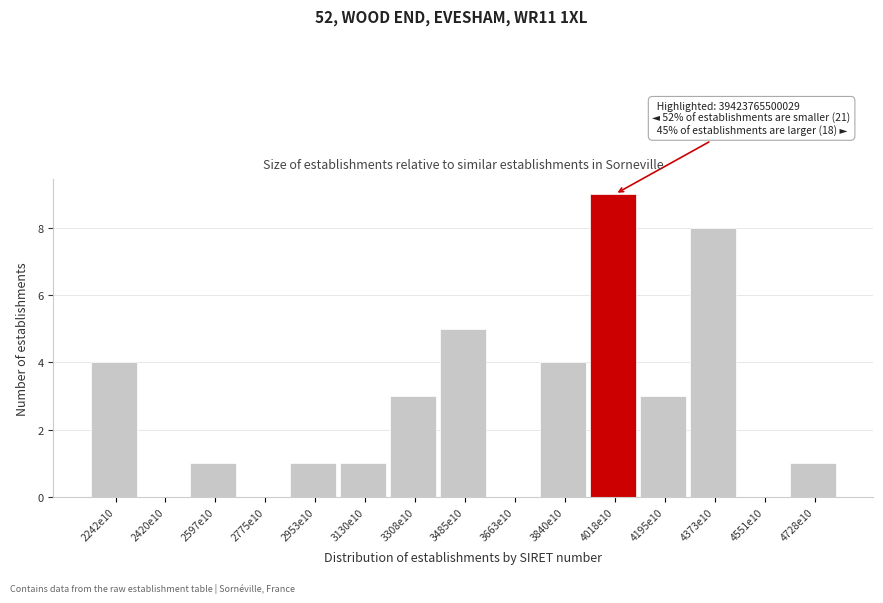

Reading left to right, extract all data points from this chart.

2242e10=4	2420e10=0	2597e10=1	2775e10=0	2953e10=1	3130e10=1	3308e10=3	3485e10=5	3663e10=0	3840e10=4	4018e10=9	4195e10=3	4373e10=8	4551e10=0	4728e10=1